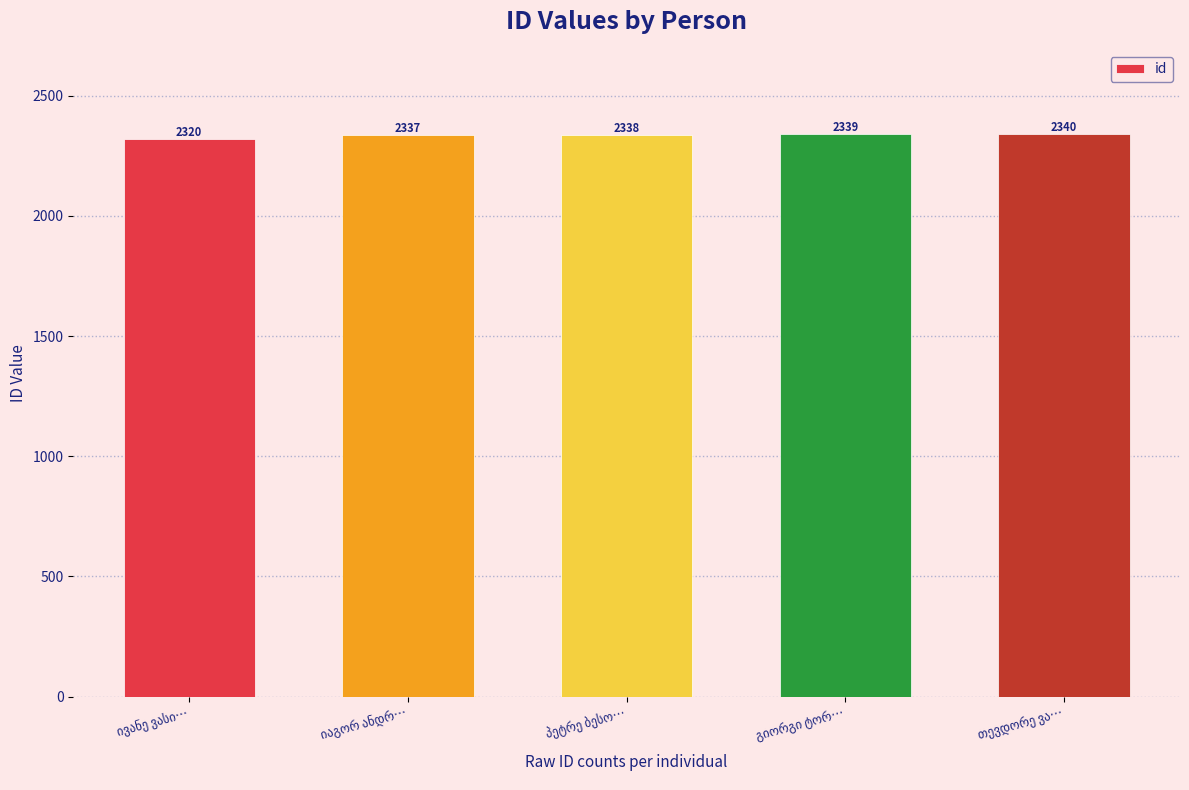

Does the chart contain stacked bars?

No